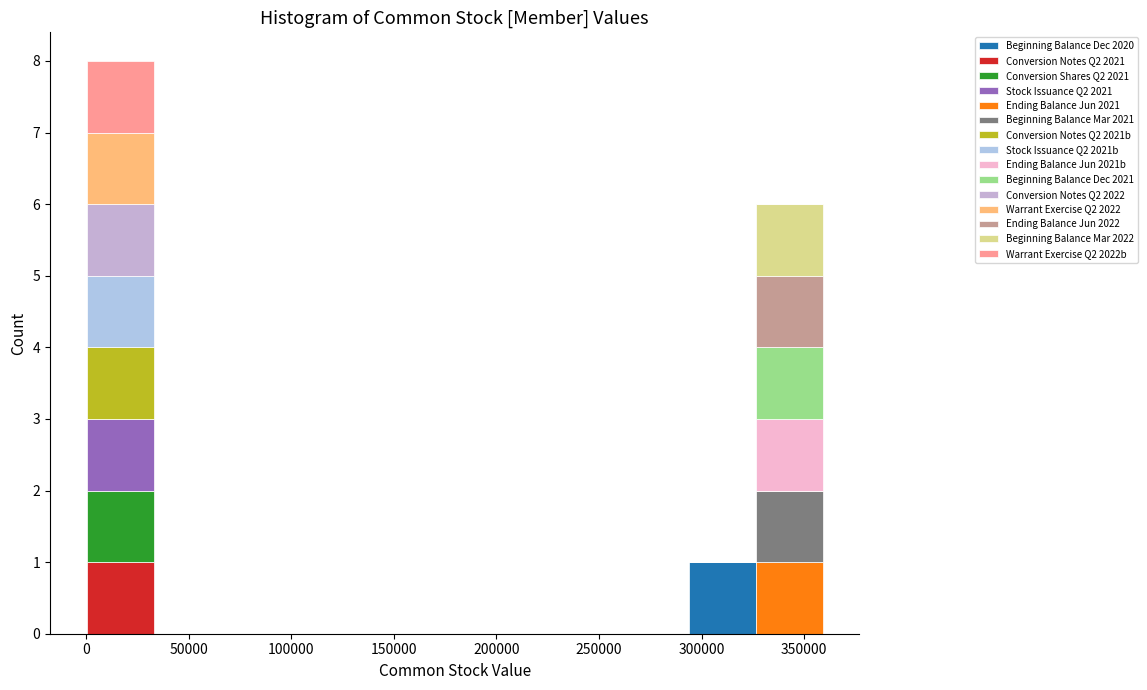

Reading left to right, list every stacked bar in this chart as the range it spans on the x-axis followed by its total height. Neither the bar edges nor the heights are printed on the chart, so give them approximately, as read against the axes.

0 to 35000: 8
35000 to 65000: 0
65000 to 100000: 0
100000 to 130000: 0
130000 to 165000: 0
165000 to 195000: 0
195000 to 230000: 0
230000 to 260000: 0
260000 to 295000: 0
295000 to 325000: 1
325000 to 360000: 6